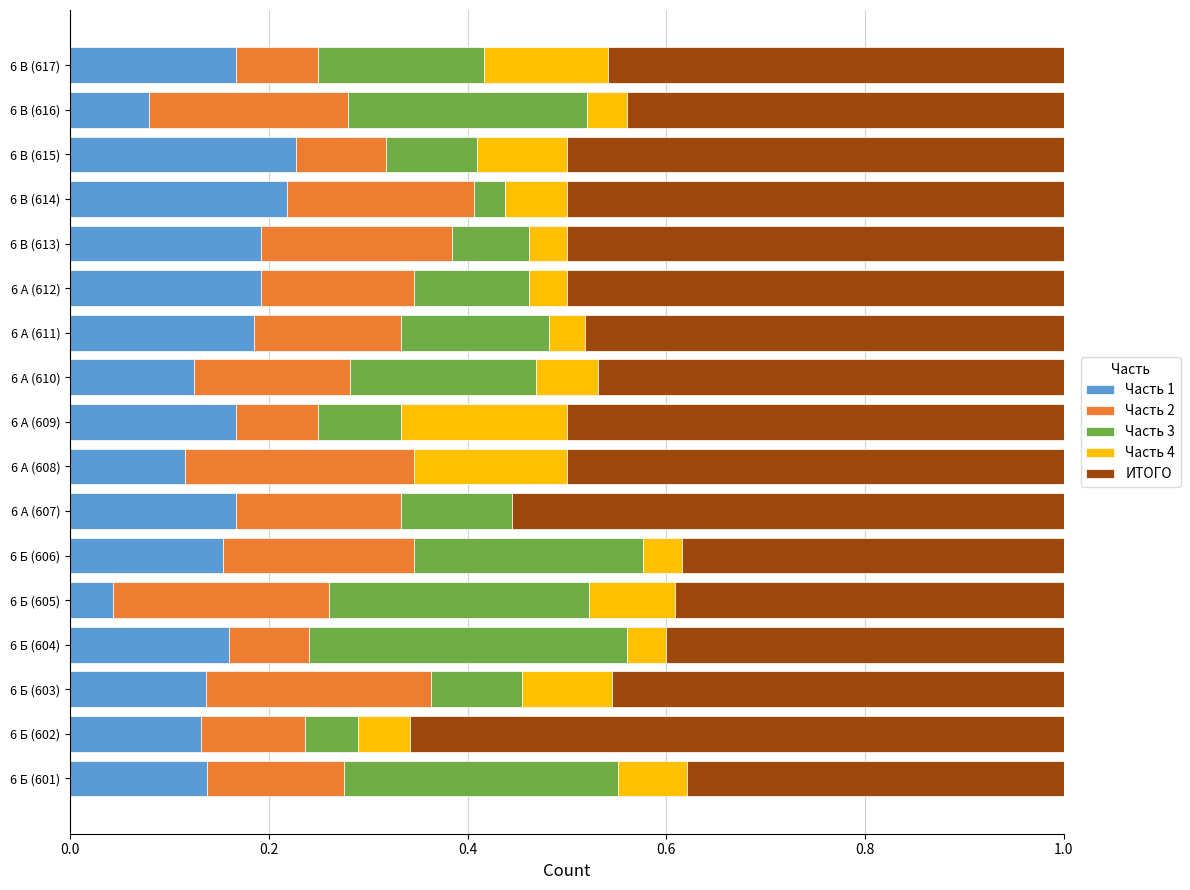

Count the number of categories in the chart.

17